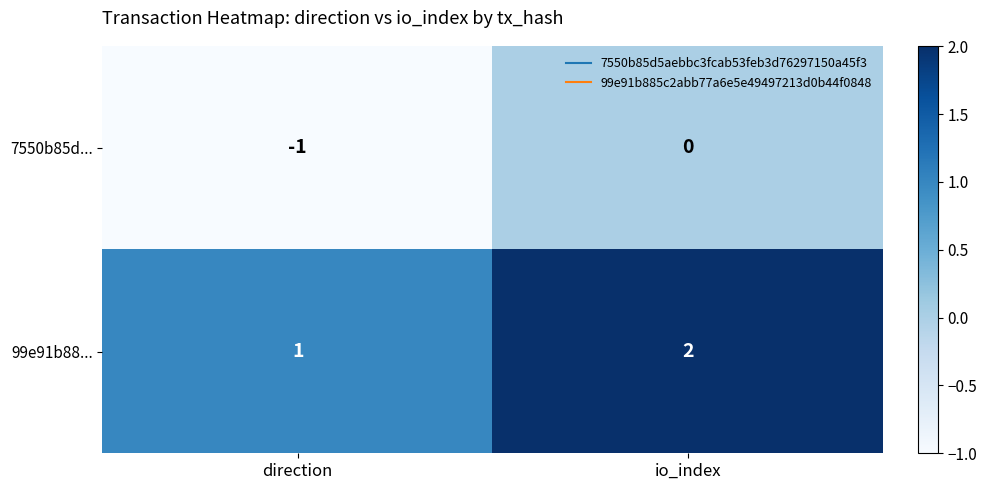

List the labels in order of 7550b85d... value, smallest first.

direction, io_index